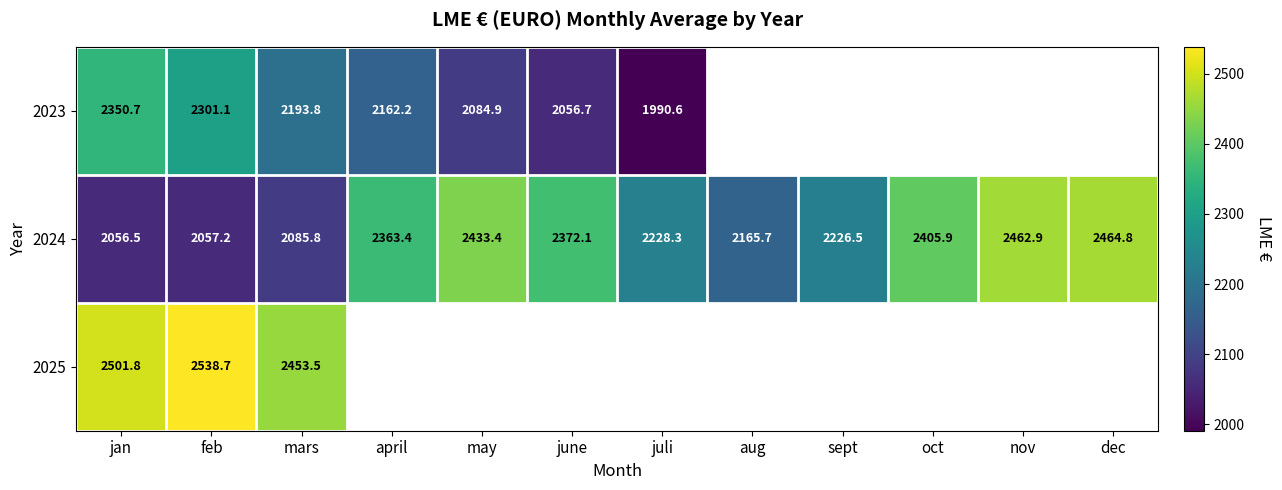

Is it true that 2025 equals 2453.5 at mars?

True